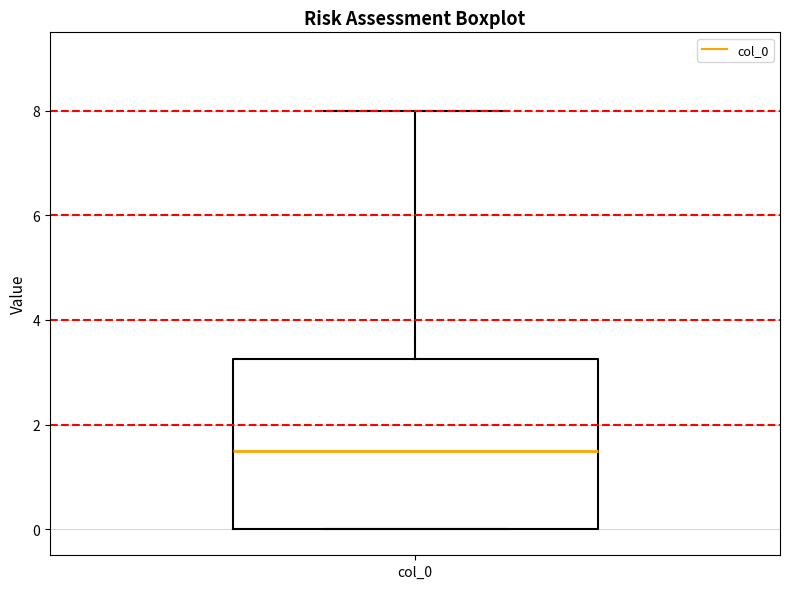

Transcribe this box plot: give where the median line is, the range the box spans, and where the two whiskers end, as read against the y-axis. The values are not printed on the chart, so give them approximately, as read against the axis.

median 1.6, box 0.0 to 3.2, whiskers 0.0 to 8.0